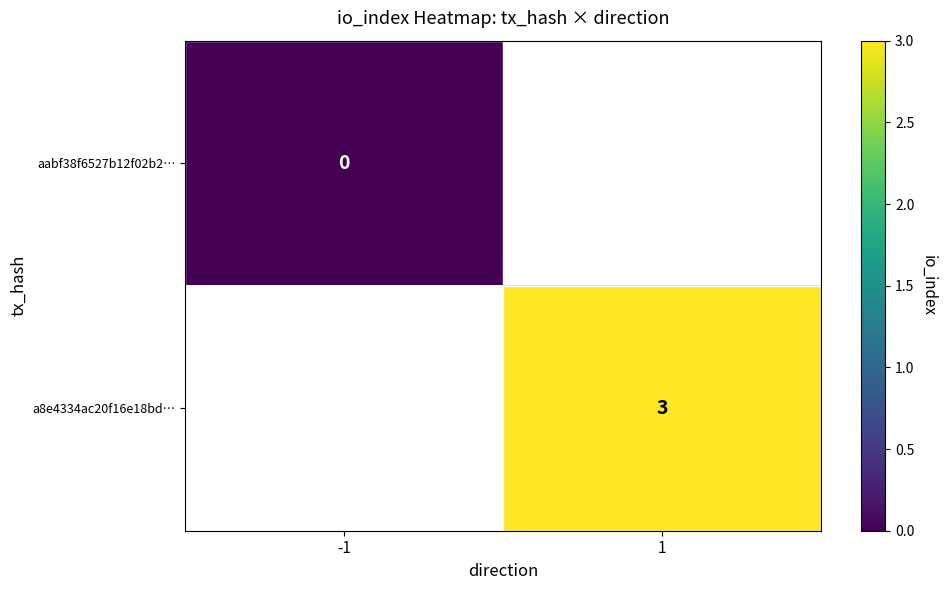

What is the greatest value displayed?

3.0